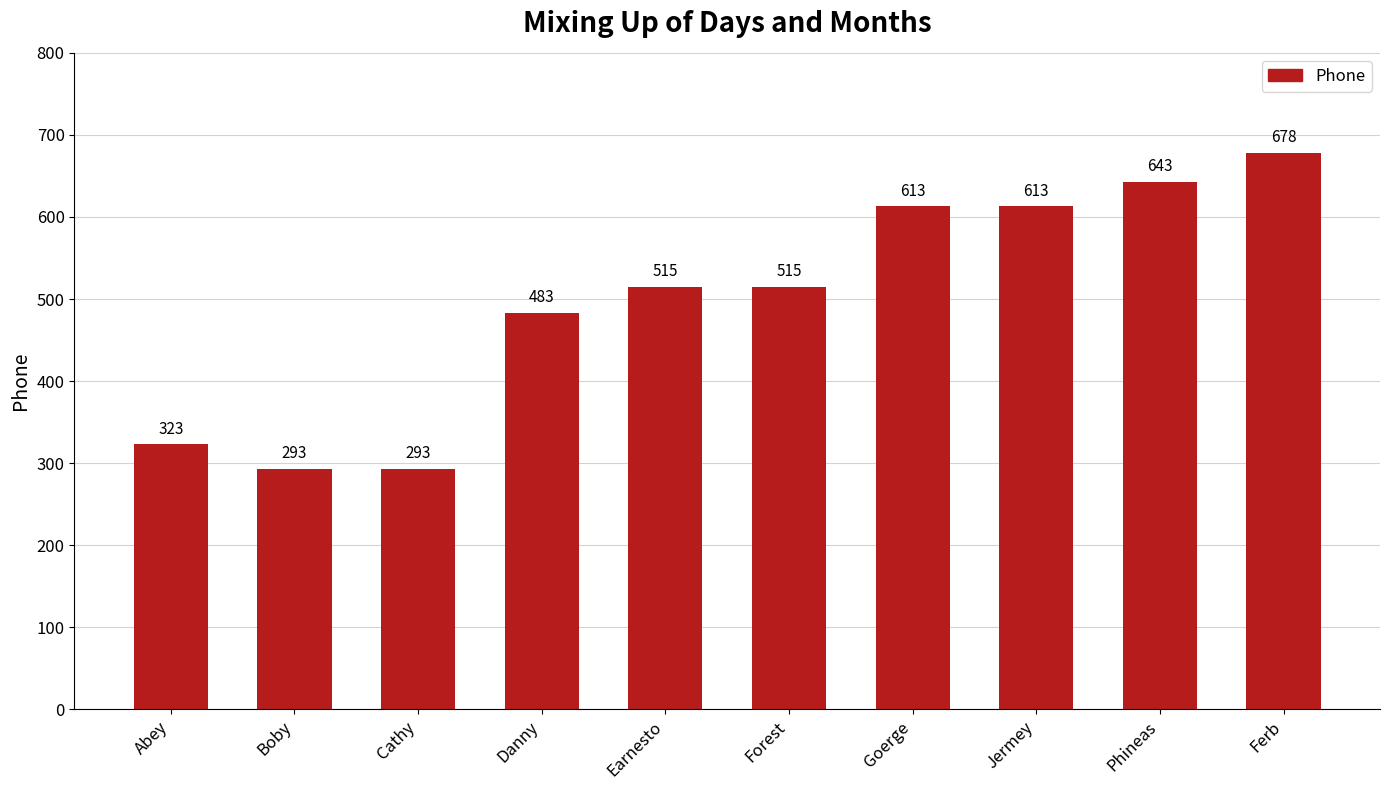

What is the sum of all values?

4969